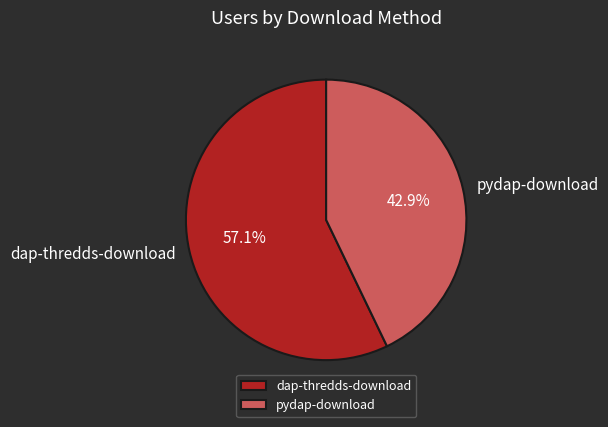

Is there any slice that represents more than half of the pie?

Yes